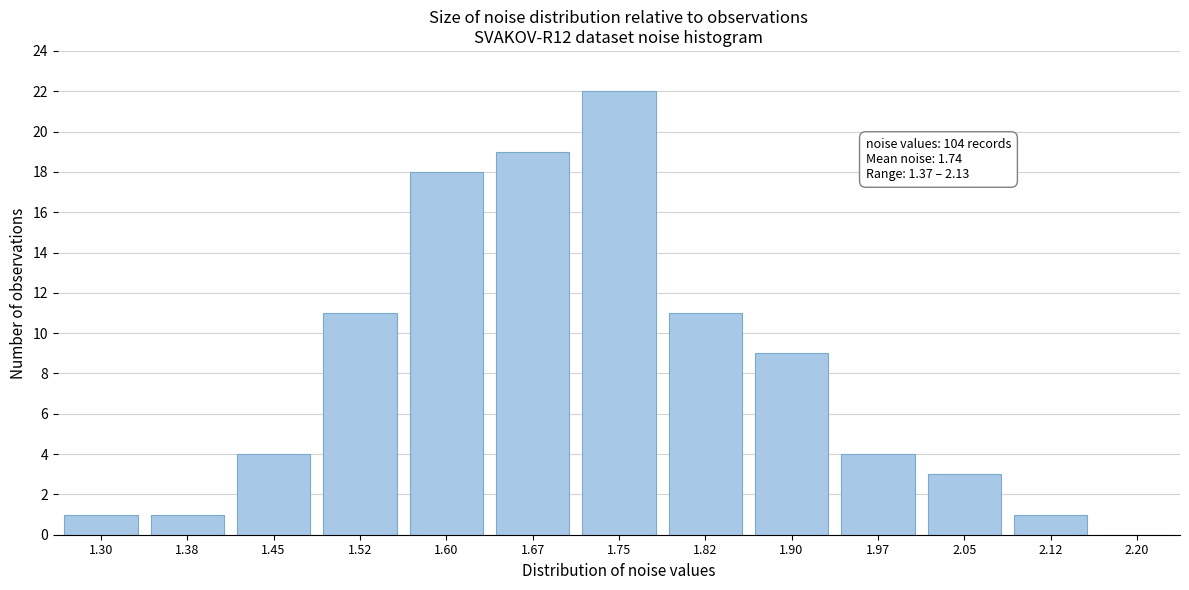

Reading left to right, what are all the values shown in this chart?

1.30=1	1.38=1	1.45=4	1.52=11	1.60=18	1.67=19	1.75=22	1.82=11	1.90=9	1.97=4	2.05=3	2.12=1	2.20=0